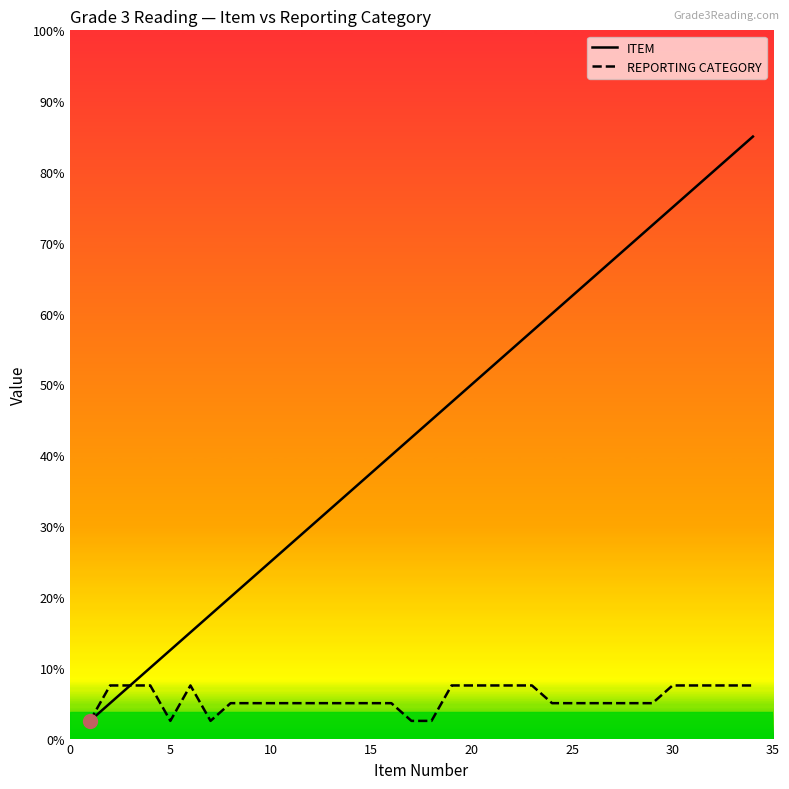

List the series in order of their overall mean, highest first.

ITEM, REPORTING CATEGORY